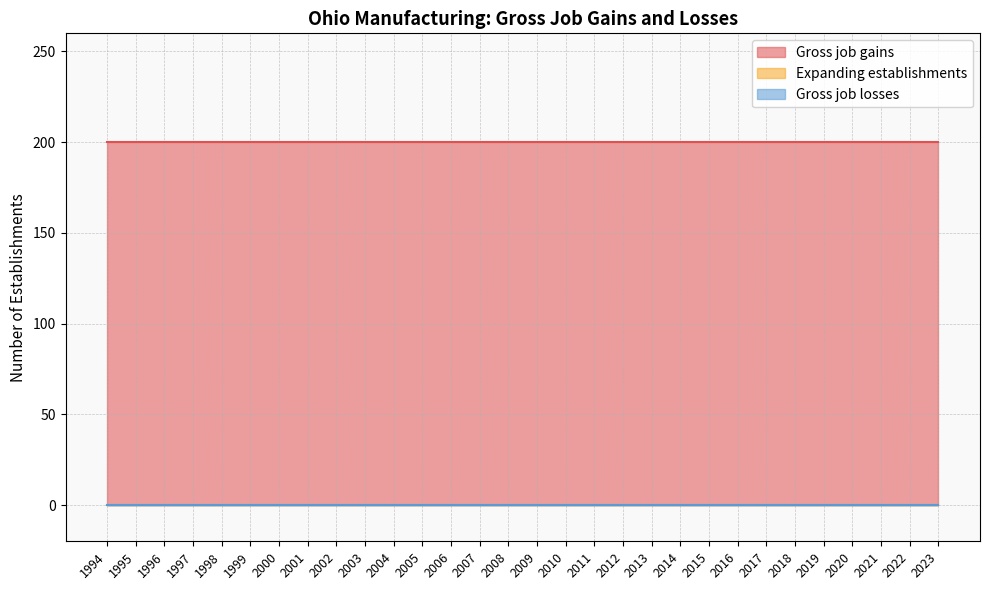

True or false: Gross job gains and Gross job losses intersect in this chart.

False